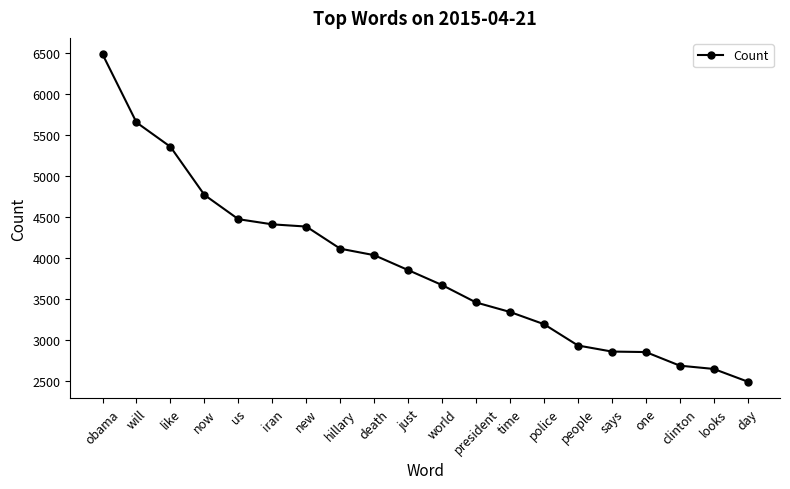

How many data points does each series have?

20